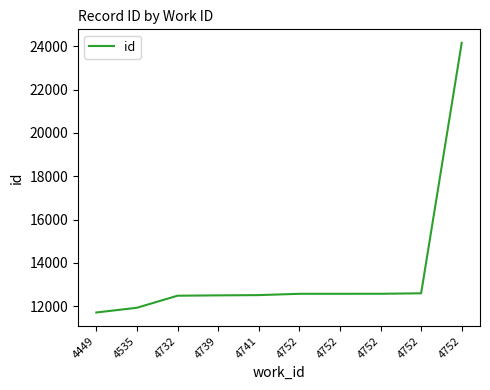

How many lines are shown in the chart?

1